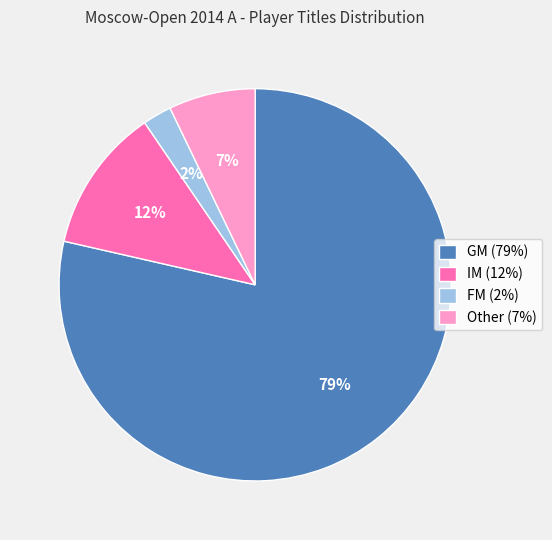

How many slices are in this pie chart?

4